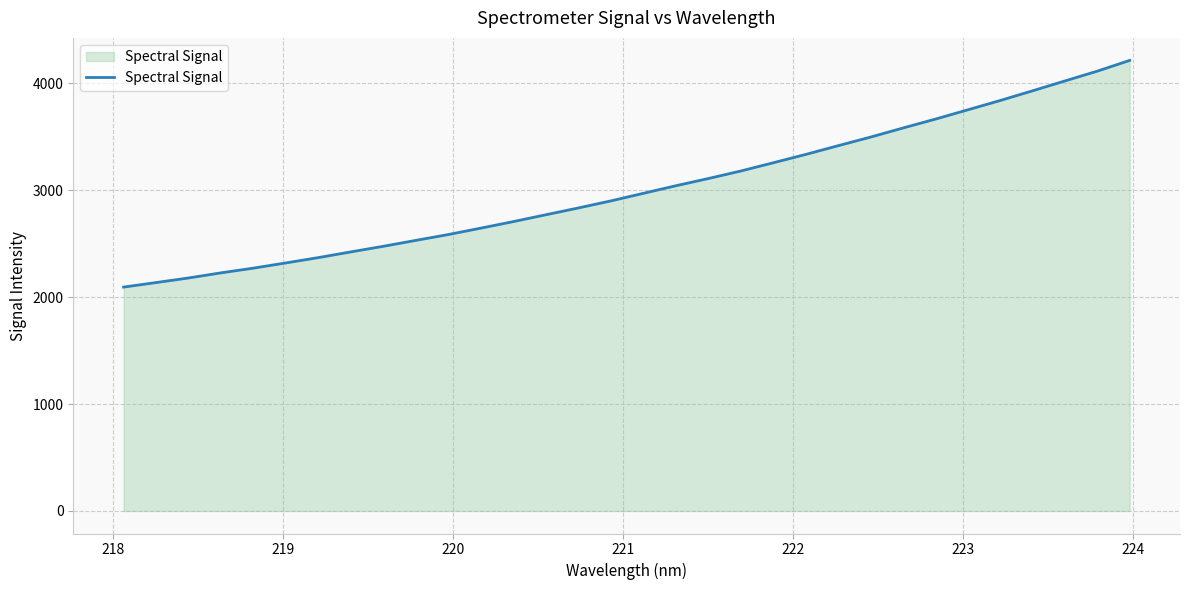

What is the minimum value shown in the chart?

2093.1